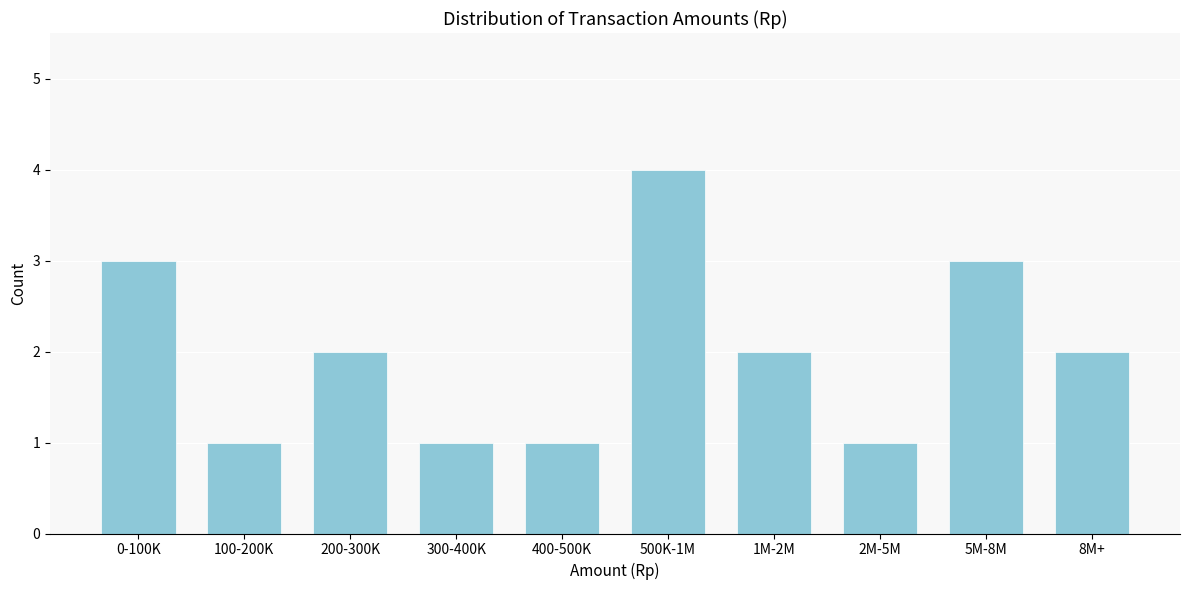

Reading right to left, extract all data points from this chart.

8M+=2	5M-8M=3	2M-5M=1	1M-2M=2	500K-1M=4	400-500K=1	300-400K=1	200-300K=2	100-200K=1	0-100K=3